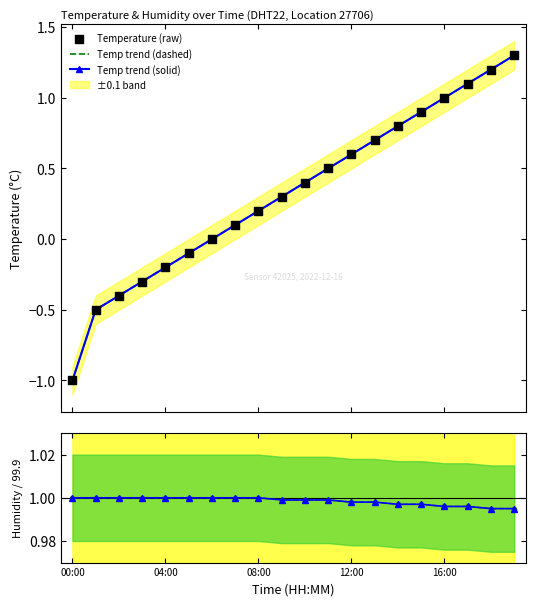

Is the value of Temp trend (dashed) at 18 greater than the value of Humidity/99.9 (solid) at 18?

Yes